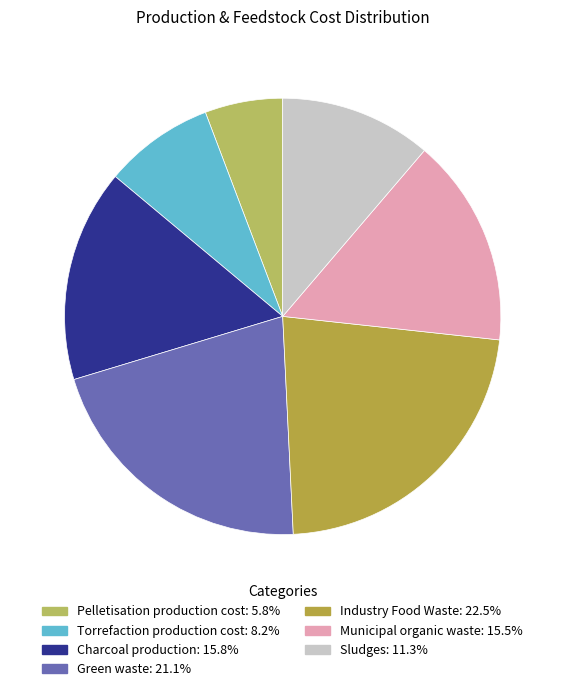

Is there a majority slice in this chart?

No